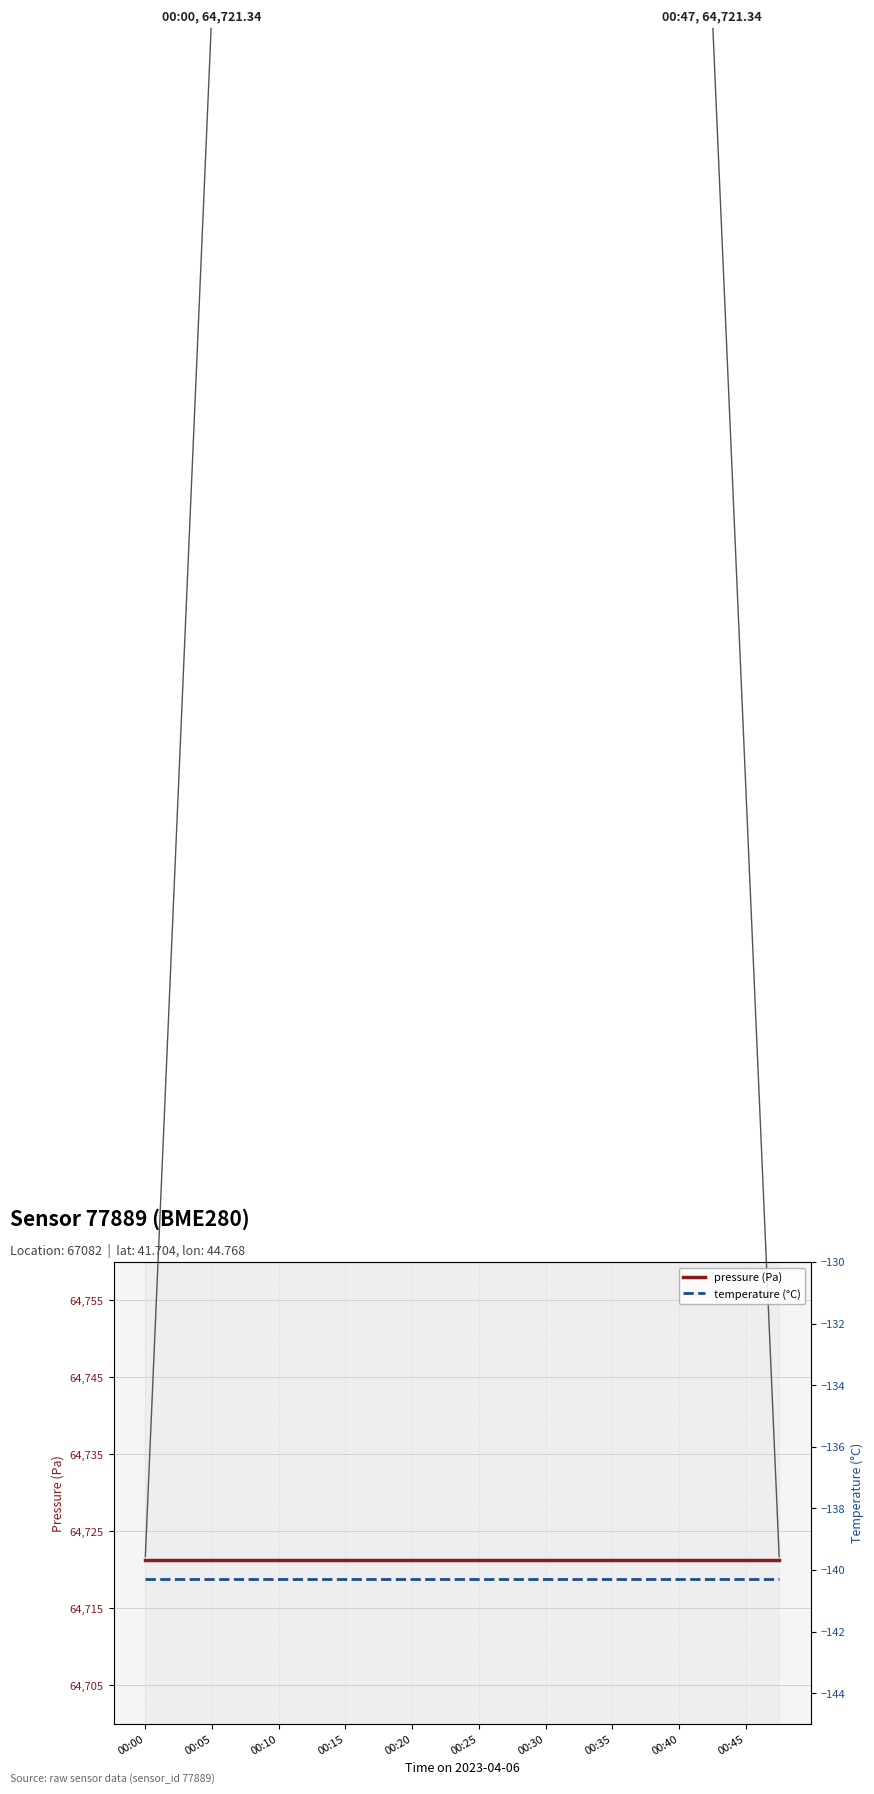

Which has a higher value, 11 or 19?

11